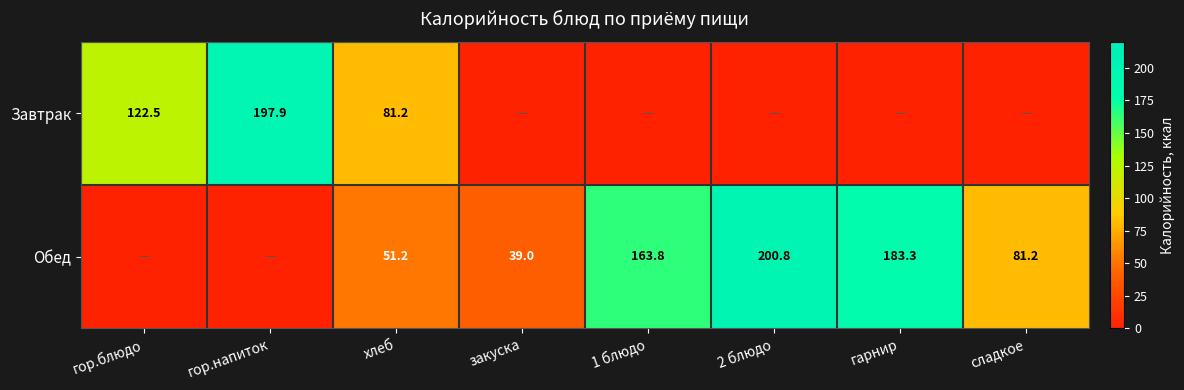

Is the value of Завтрак at хлеб greater than the value of Обед at 1 блюдо?

No